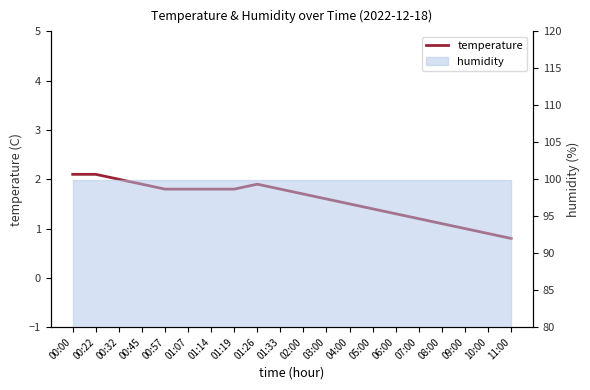

What is the smallest value displayed?

0.8